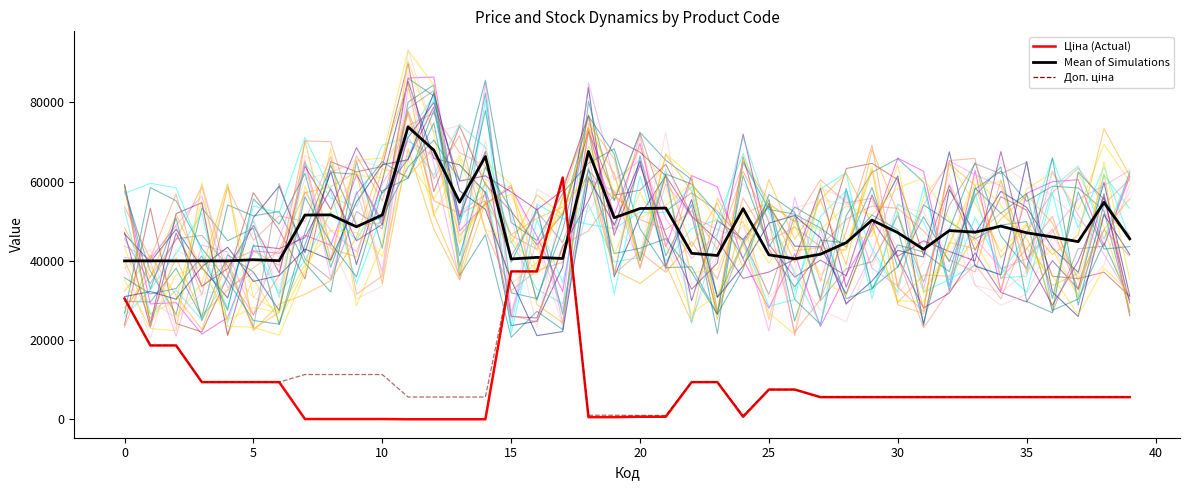

How many values in the Доп. ціна series are below 5667?

18